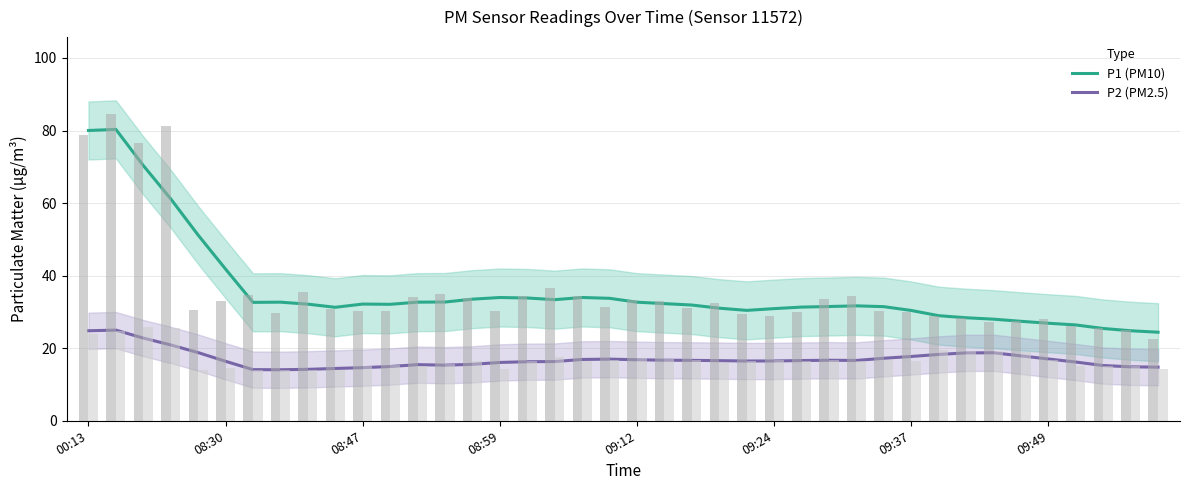

True or false: P1 (PM10) has a value of 45.1 at 28.

False